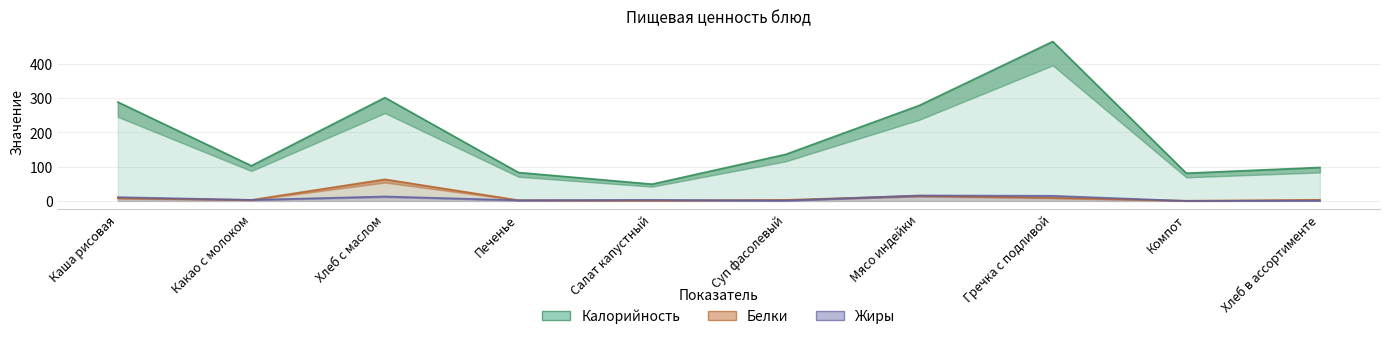

Where does the Жиры series first go above 3?

Каша рисовая